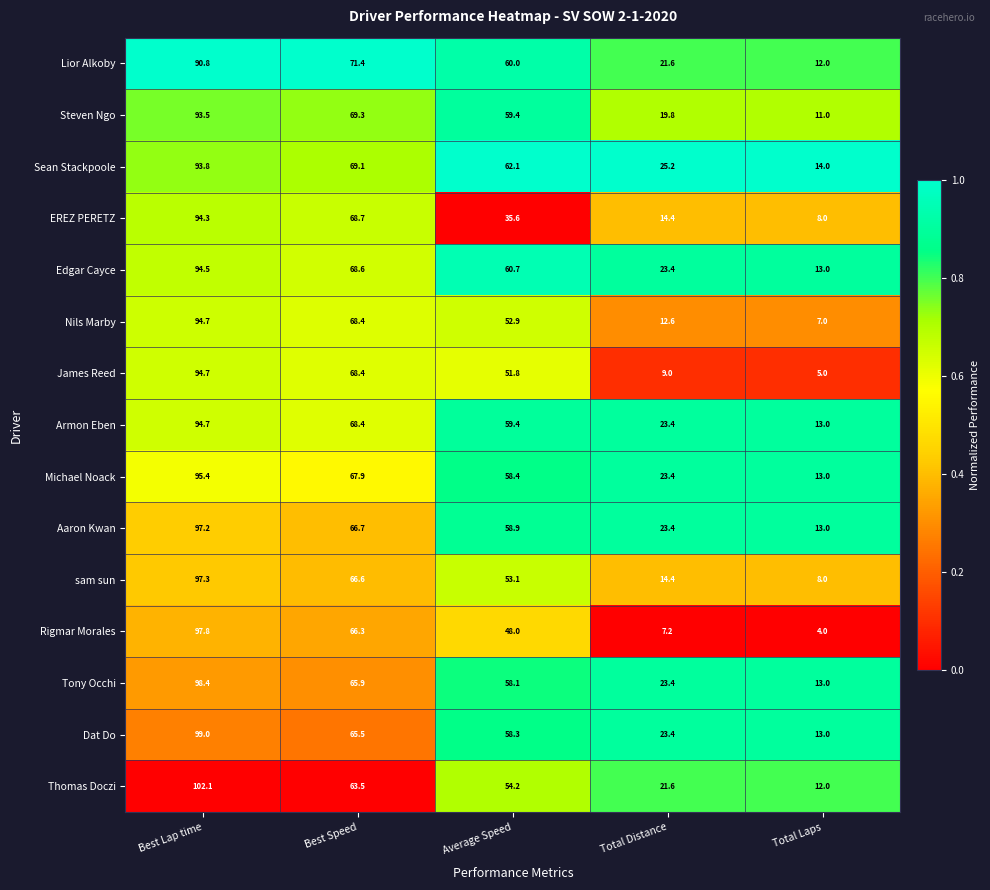

Which series changed the most between Best Lap time and Total Distance?

Rigmar Morales